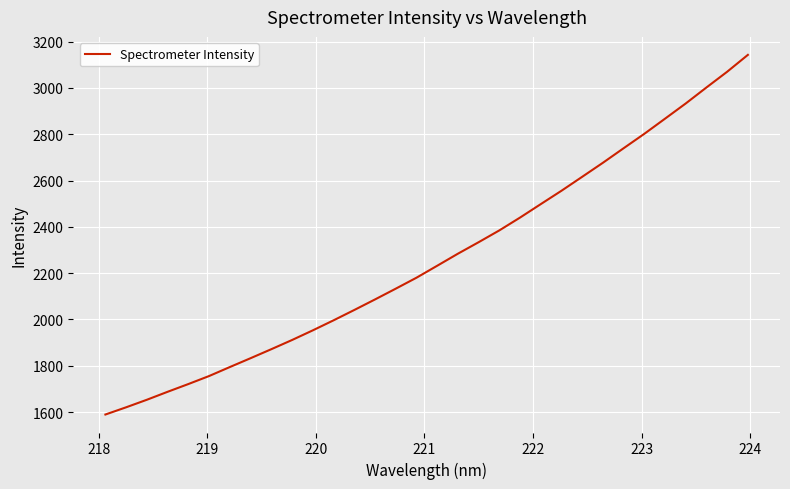

What is the greatest value displayed?

3142.8